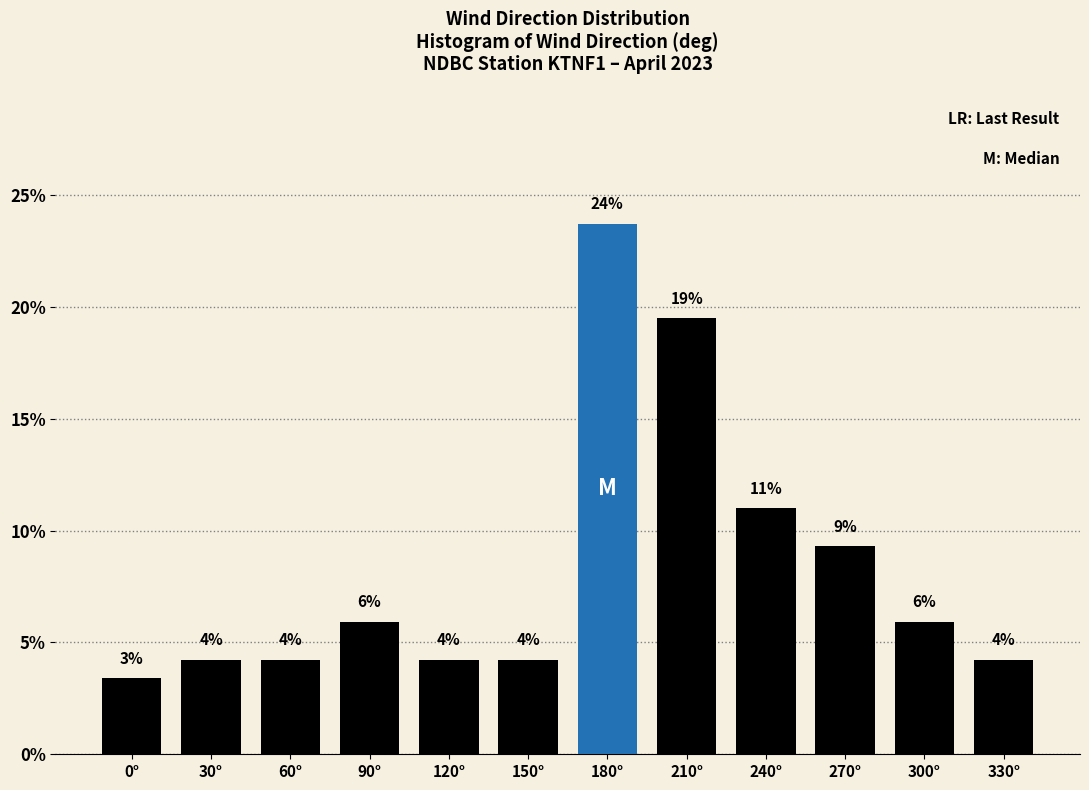

Does the chart contain any negative values?

No